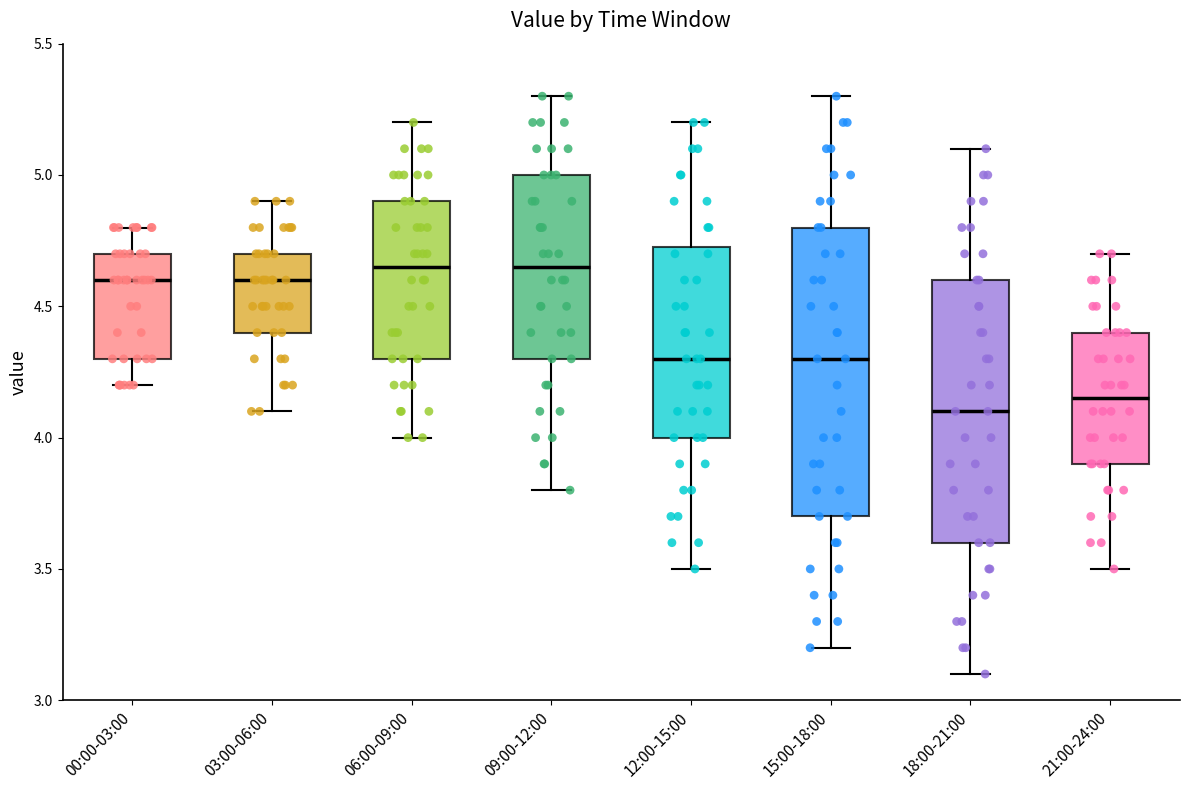

Comparing the boxes themselves (not the whiskers), which one is the tallest?

15:00-18:00